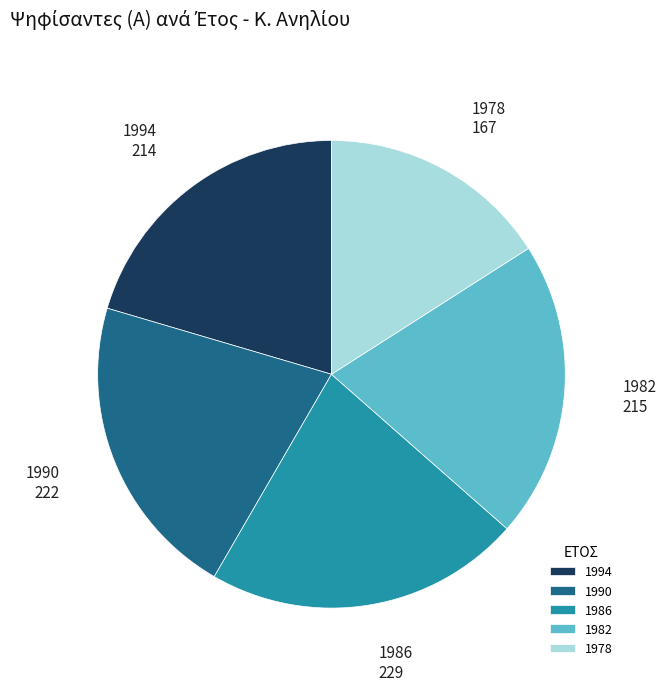

True or false: 1990 accounts for 21% of the total.

True